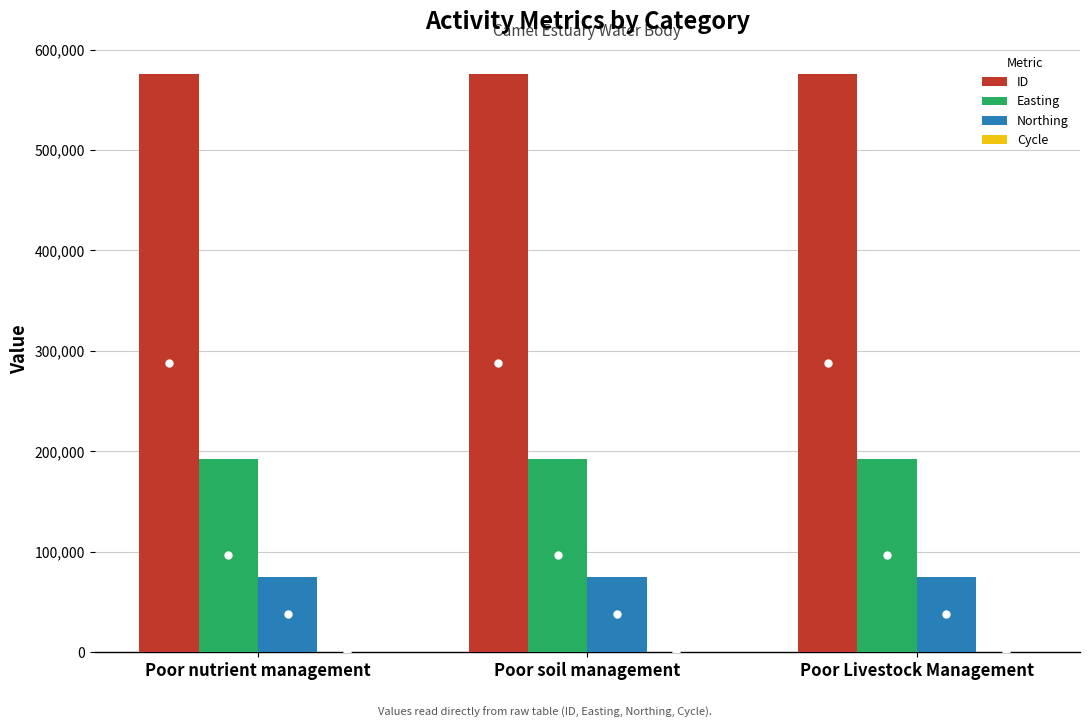

The value of Northing at Poor Livestock Management is 32364. True or false?

False